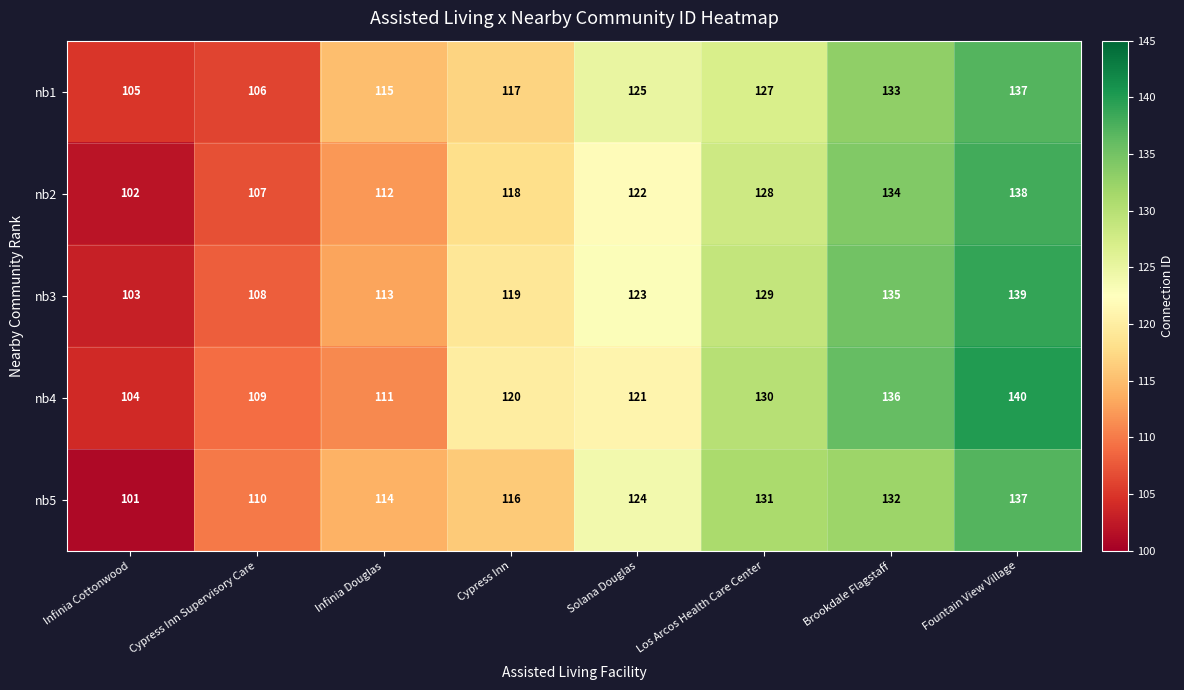

What is the maximum value shown in the chart?

140